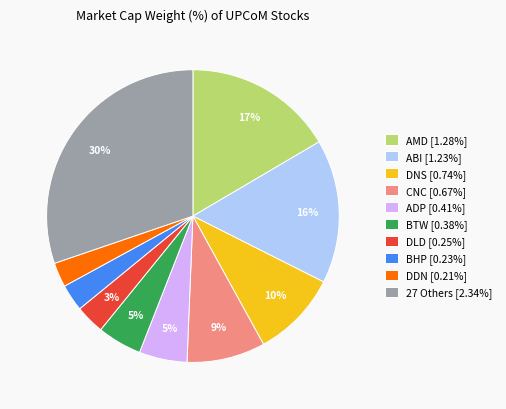

To the nearest percent, what percentage of the pie is CNC [0.67%]?

9%